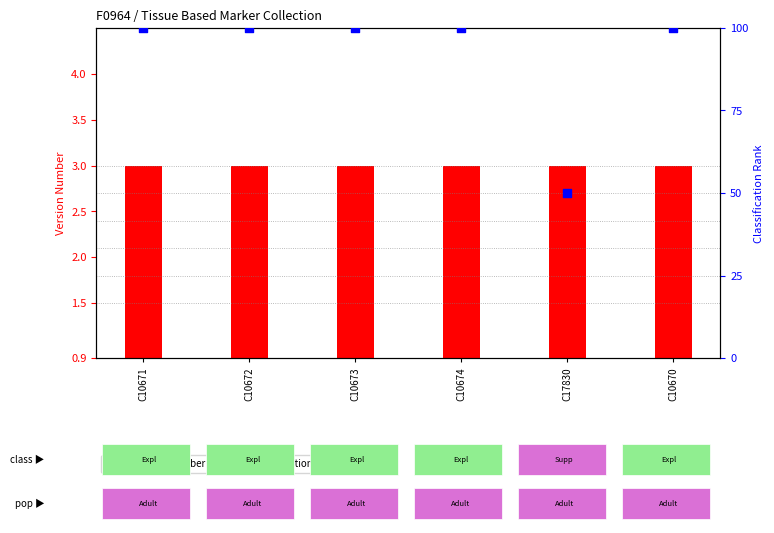

What are all the series names shown in the legend?

Version Number, Classification rank